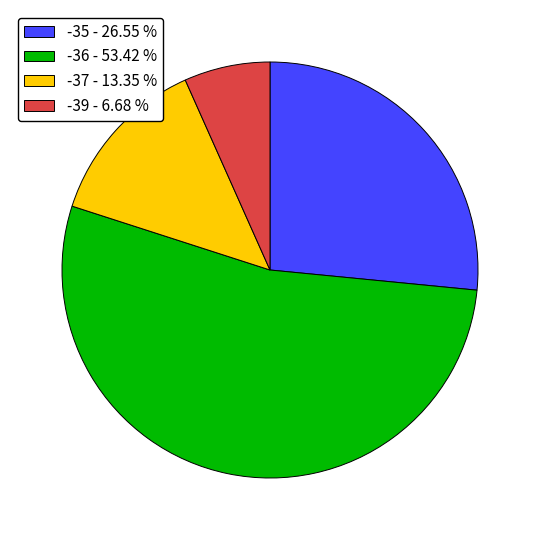

What is the ratio of the value at -39 - 6.68 % to the value at -35 - 26.55 %?

0.3